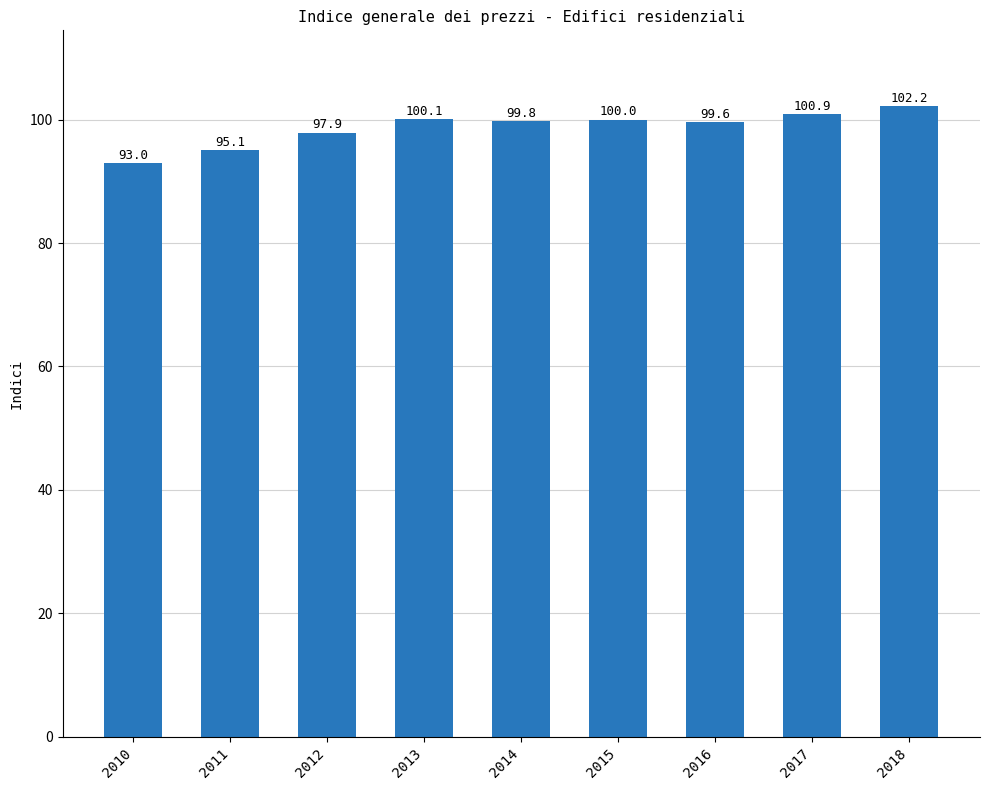

Reading right to left, extract all data points from this chart.

2018=102.2	2017=100.9	2016=99.6	2015=100.0	2014=99.8	2013=100.1	2012=97.9	2011=95.1	2010=93.0